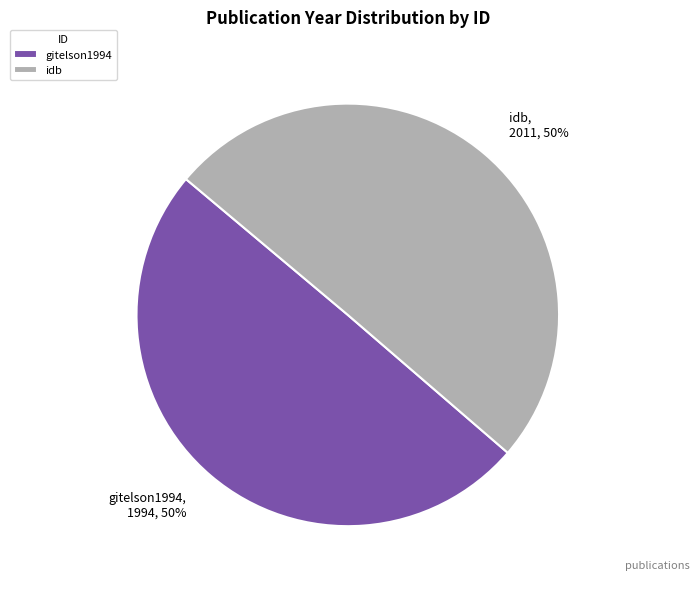

What is the ratio of the value at gitelson1994 to the value at idb?

1.0